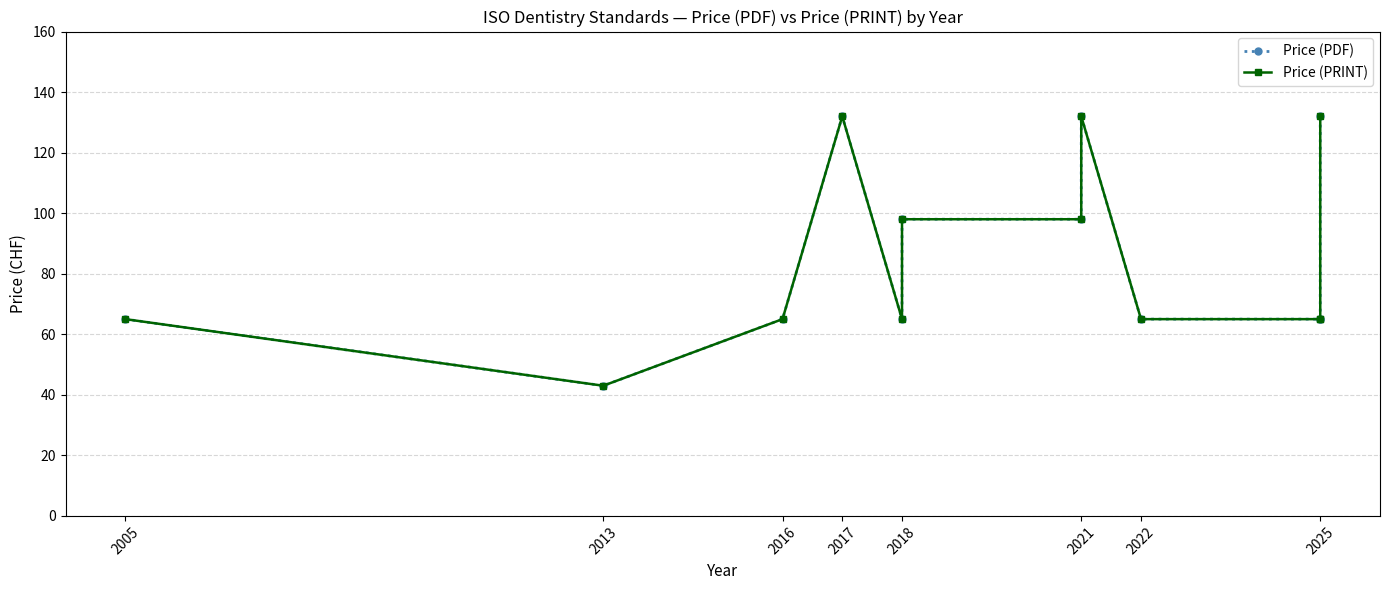

Count the Price (PDF) values in the range 65 to 132.

11